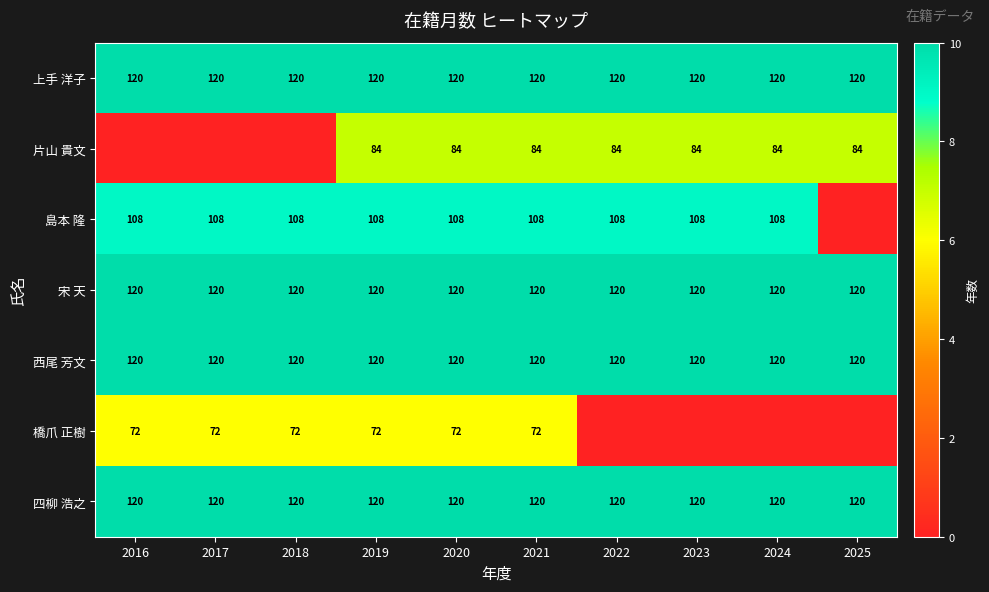

What is the maximum value for 上手 洋子?

120